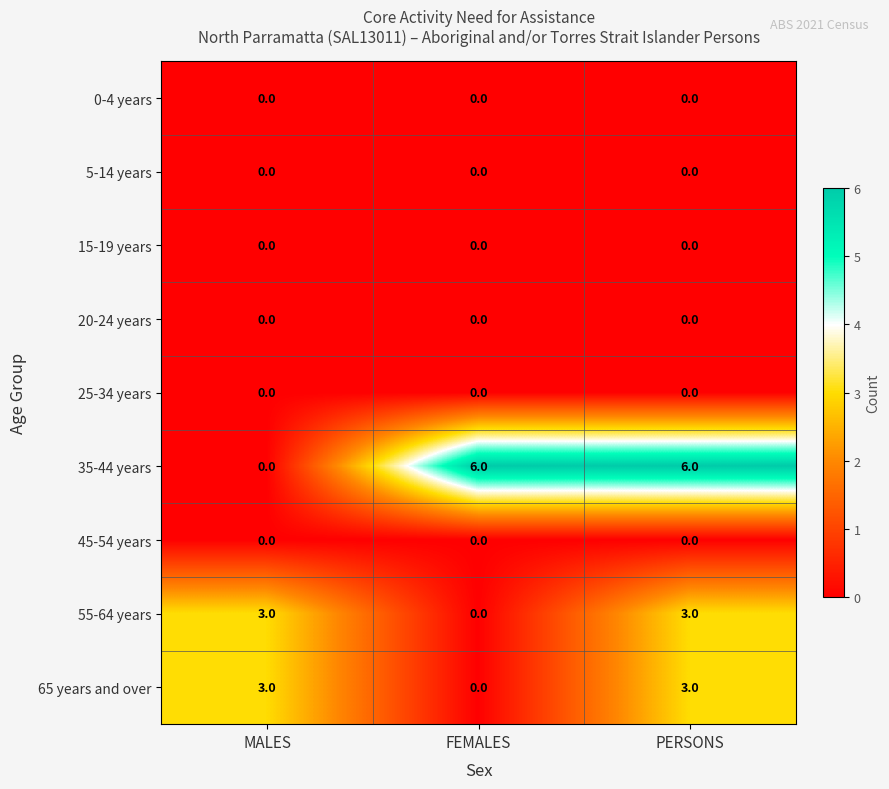

What is the difference between the highest and lowest values at FEMALES?

6